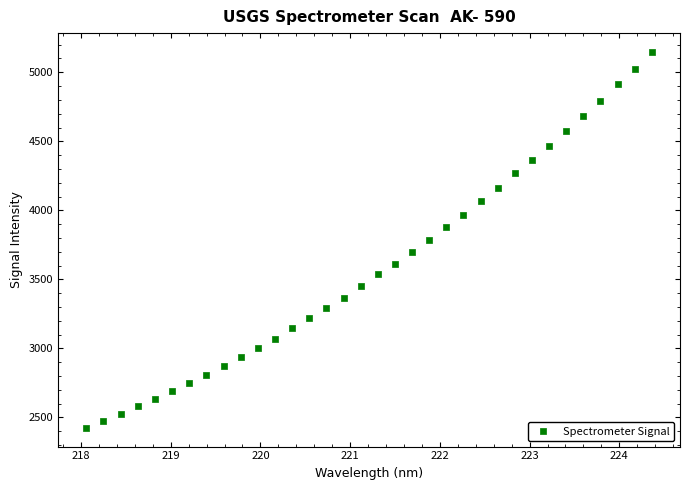

What is the range of Y values (max minus min)?

2722.5